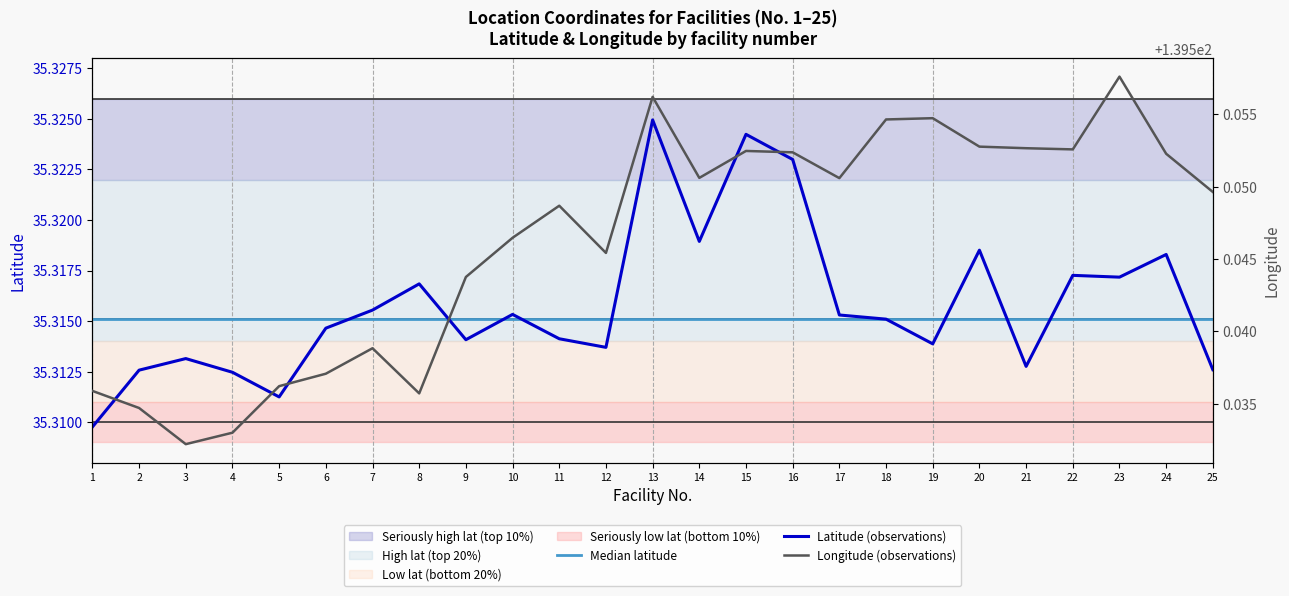

In Longitude (observations), how many points are higher than both neighbors (excluding endpoints)?

6